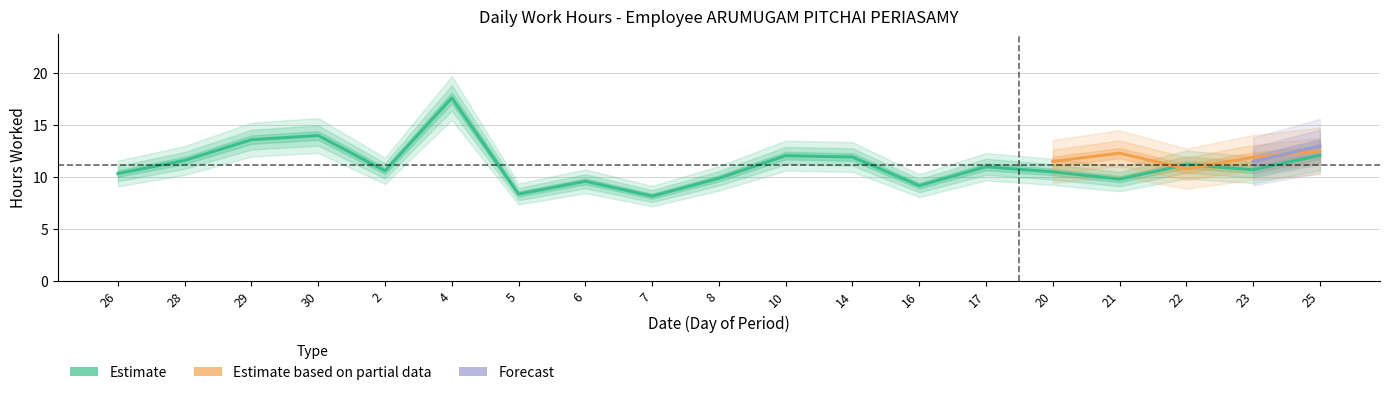

Reading left to right, list all the values displayed in this chart.

Estimate: 10.3	11.6	13.6	14.0	10.6	17.6	8.4	9.6	8.2	9.9	12.1	11.9	9.2	11.0	10.5	9.8	11.2	10.7	12.1
Estimate based on partial data: 0.0	0.0	0.0	0.0	0.0	0.0	0.0	0.0	0.0	0.0	0.0	0.0	0.0	0.0	11.5	12.3	10.8	11.9	12.5
Forecast: 0.0	0.0	0.0	0.0	0.0	0.0	0.0	0.0	0.0	0.0	0.0	0.0	0.0	0.0	0.0	0.0	0.0	11.5	13.0